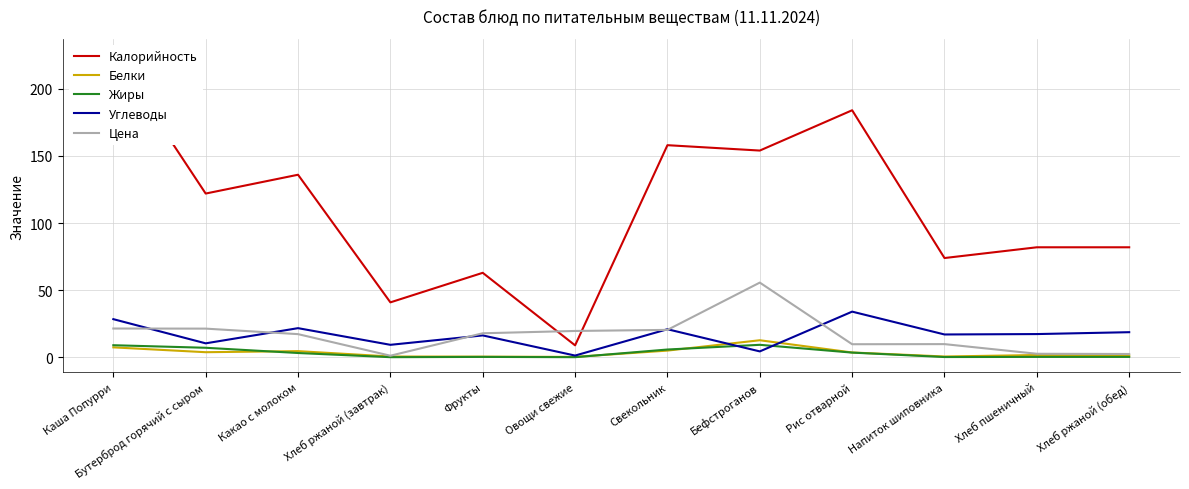

Between Рис отварной and Каша Попурри, which is larger?

Каша Попурри